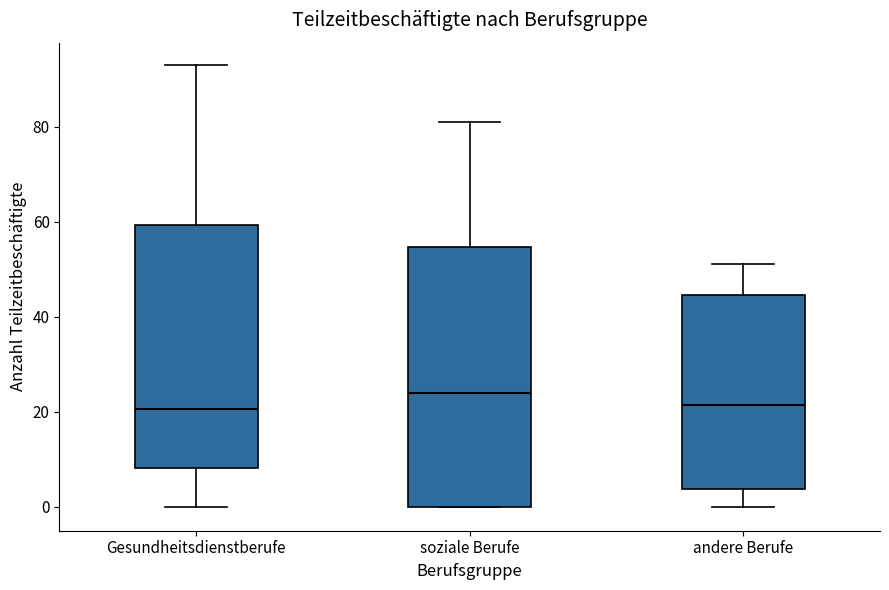

Reading left to right, read every box against the y-axis: the position of its median line, the range the box covers, and the ends of its whiskers. The values are not printed on the chart, so give them approximately, as read against the axis.

Gesundheitsdienstberufe: median 20, box 8 to 60, whiskers 0 to 94
soziale Berufe: median 24, box 0 to 54, whiskers 0 to 82
andere Berufe: median 22, box 4 to 44, whiskers 0 to 52